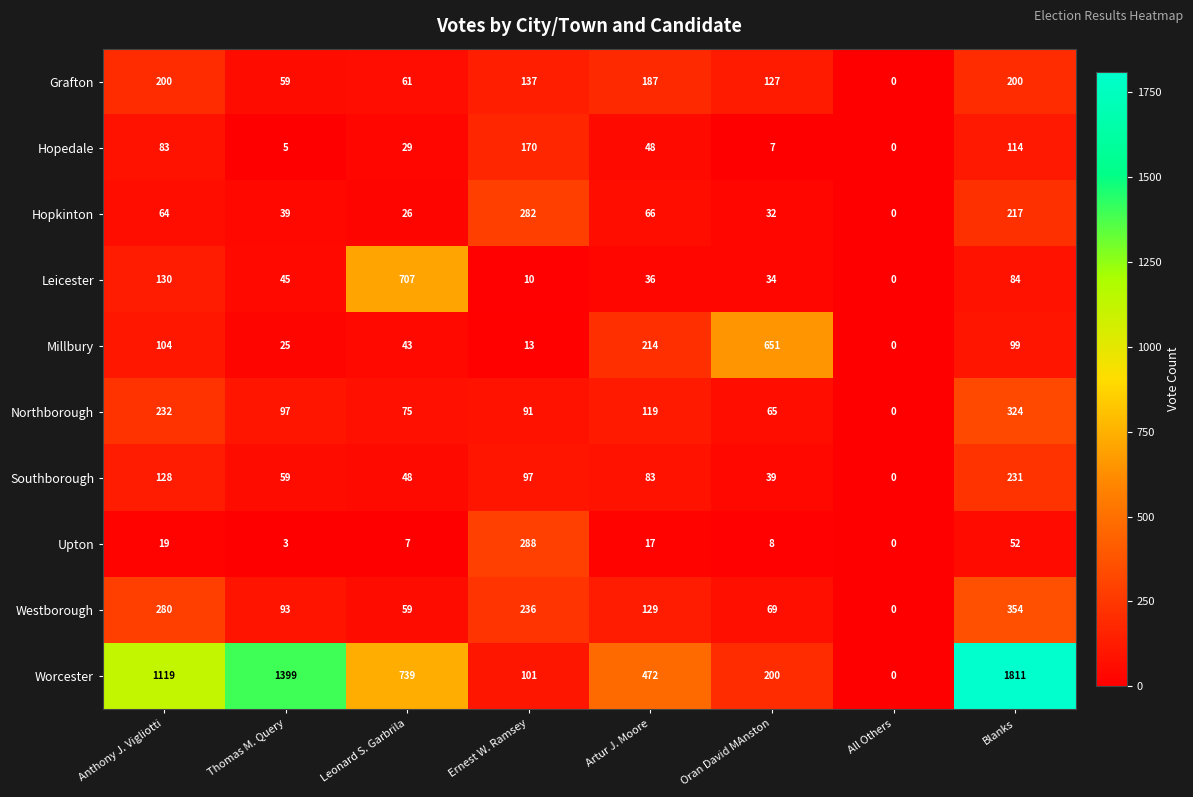

The value of Leicester at Anthony J. Vigliotti is 130. True or false?

True